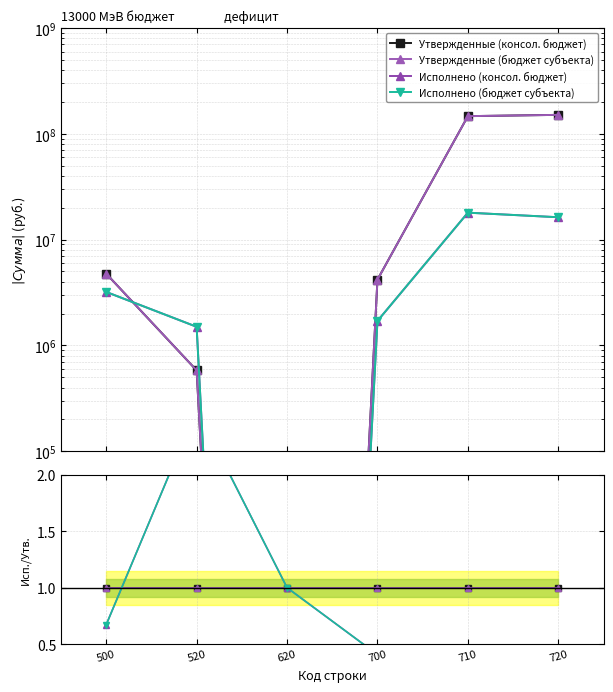

Which series changed the most between 500 and 710?

Исполнено (консол. бюджет)